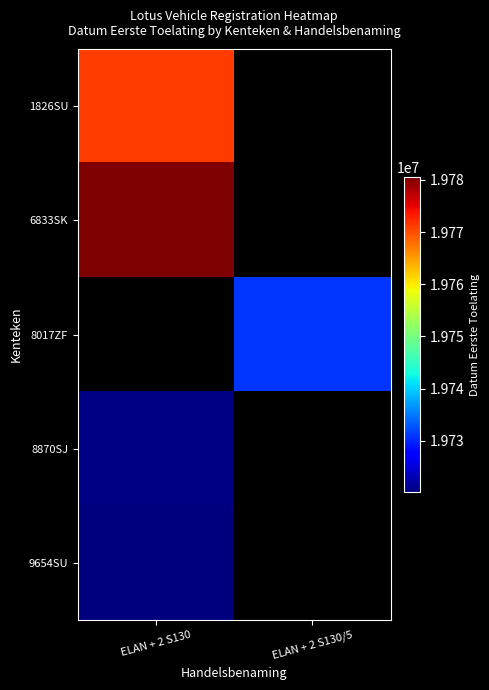

How many values in 8017ZF are above zero?

1